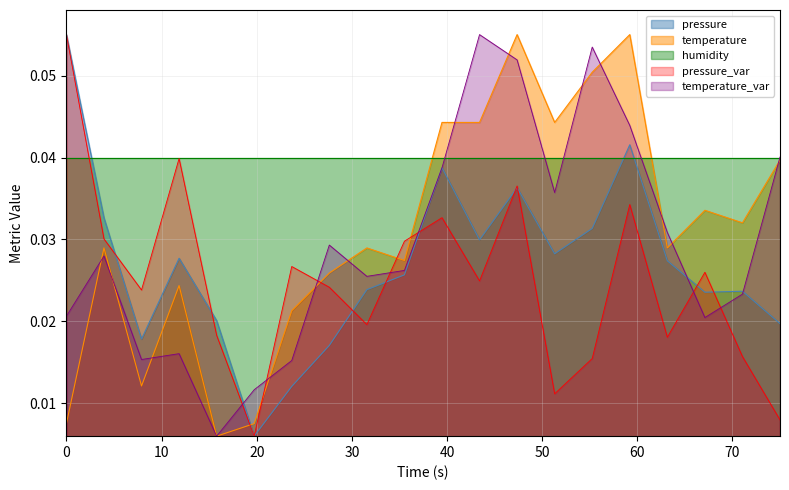

True or false: temperature and pressure intersect in this chart.

True